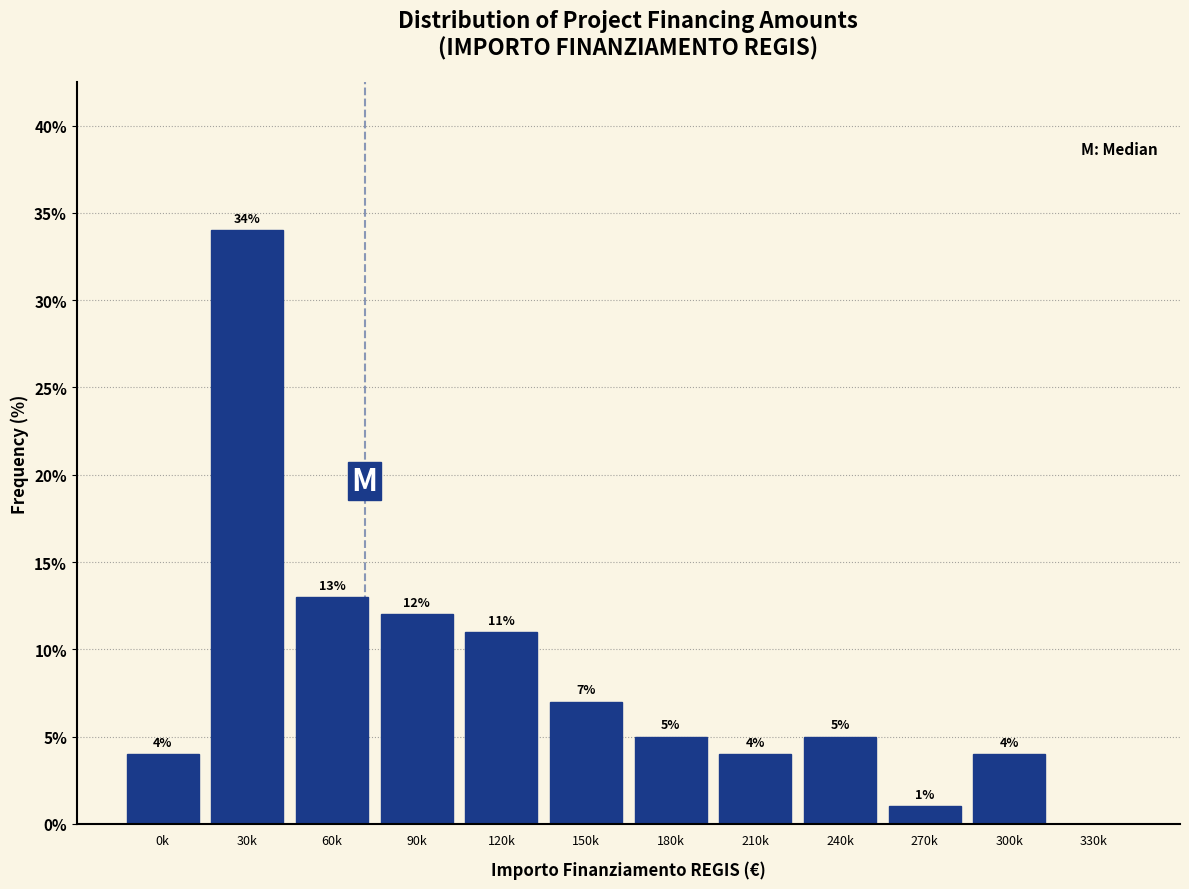

Reading left to right, list all the values displayed in this chart.

0k=4.0	30k=34.0	60k=13.0	90k=12.0	120k=11.0	150k=7.0	180k=5.0	210k=4.0	240k=5.0	270k=1.0	300k=4.0	330k=0.0